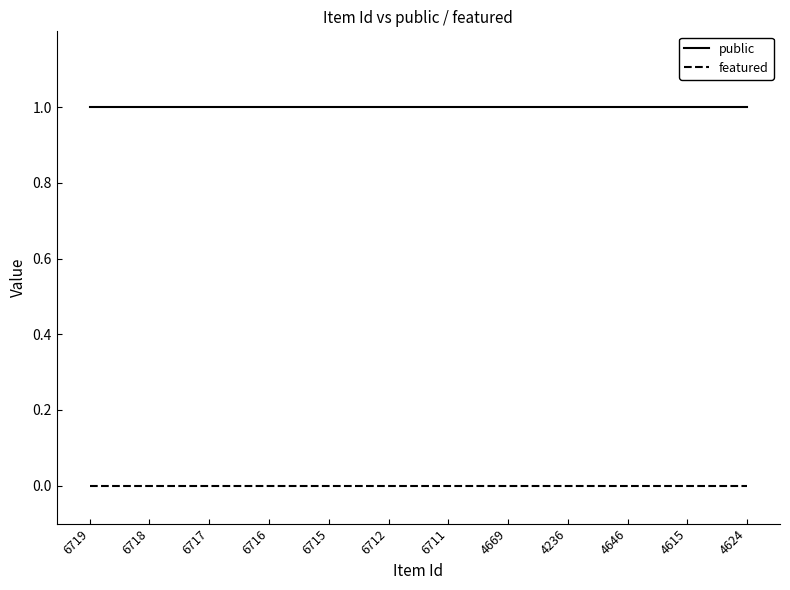

True or false: public has a value of 1 at 6718.

True